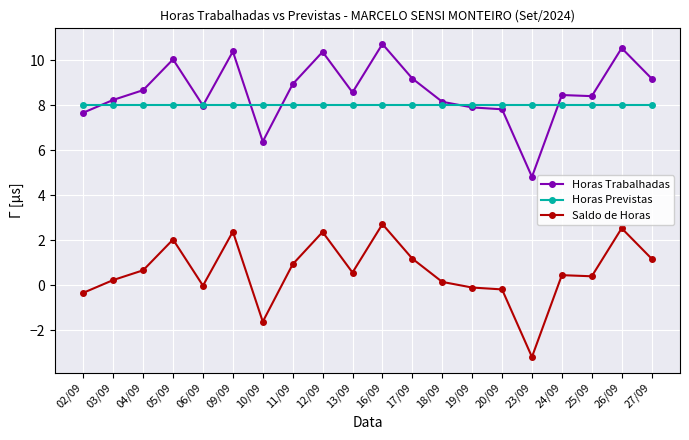

What is the difference between the Horas Trabalhadas values at 03/09 and 24/09?

0.2